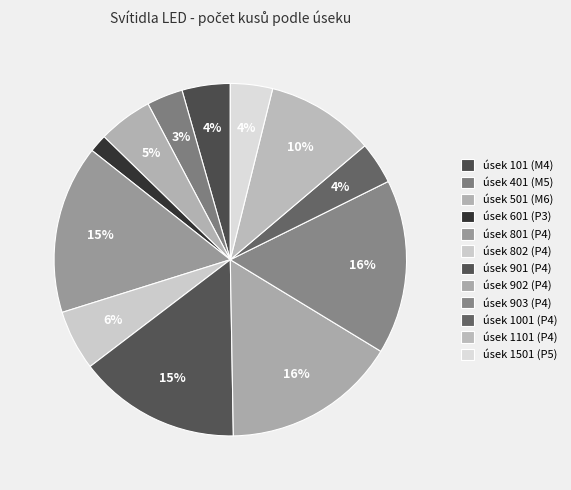

Is úsek 902 (P4) the majority of the pie?

No